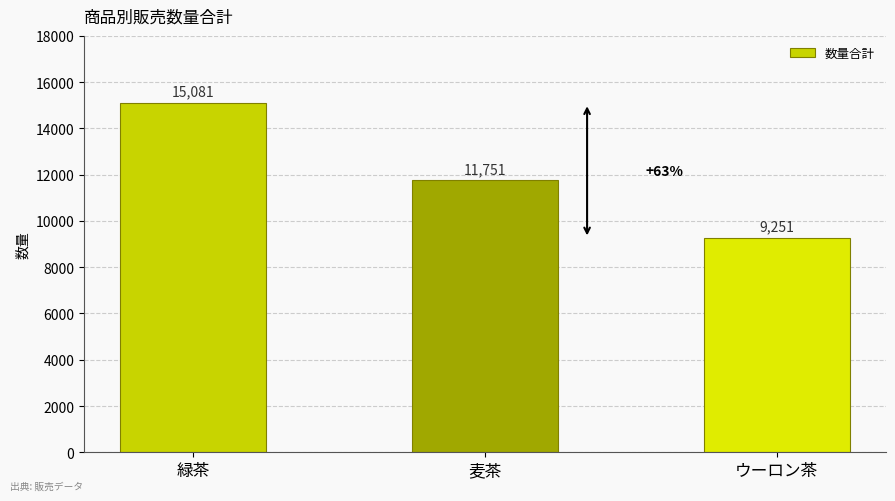

What is the label of the 2nd bar from the left?

麦茶